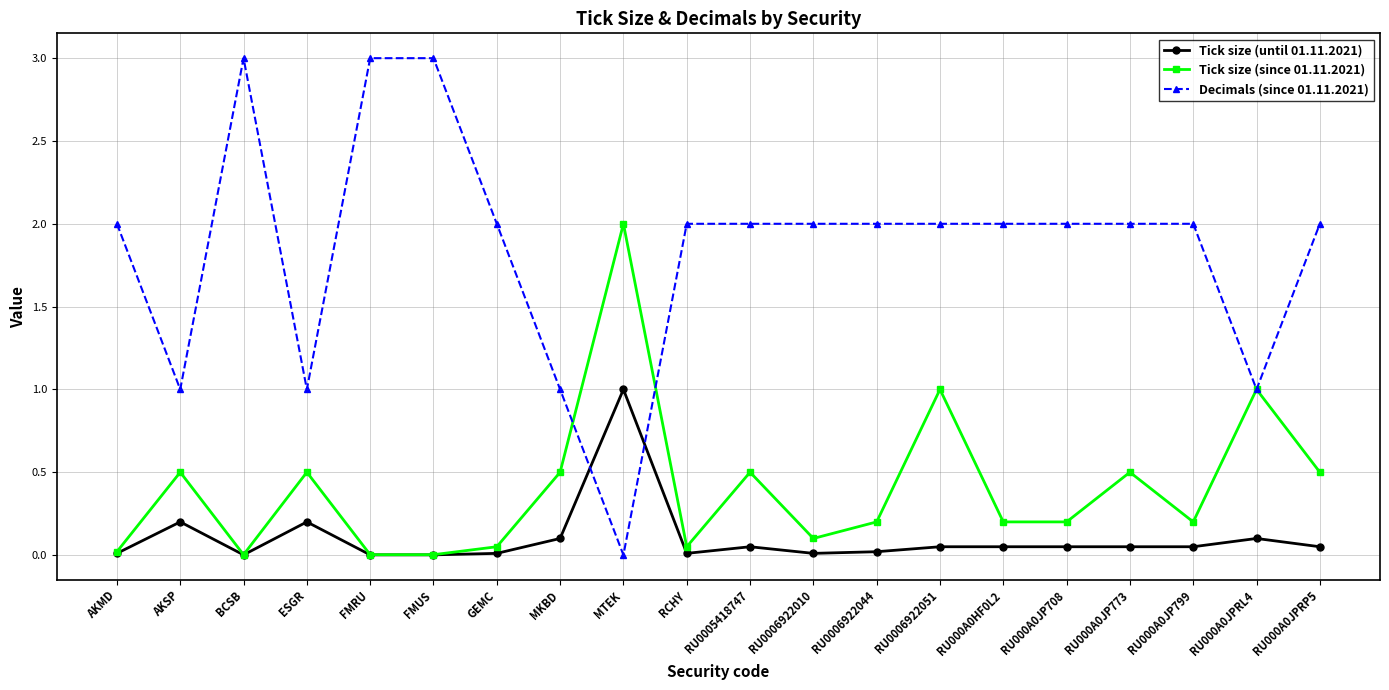

The value of Tick size (since 01.11.2021) at RU000A0JPRL4 is 0.4. True or false?

False